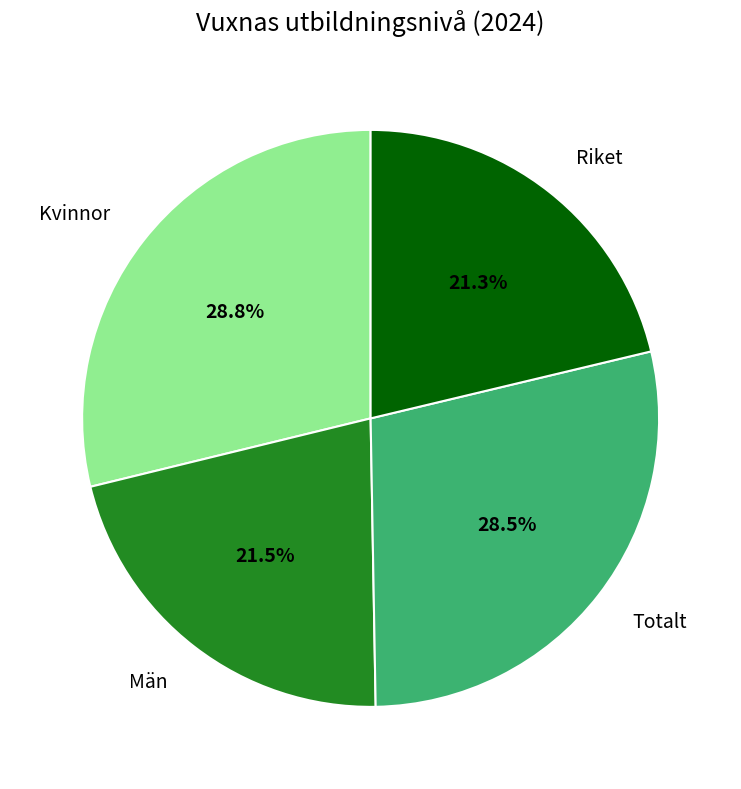

What portion of the pie excludes Kvinnor?

71.2%